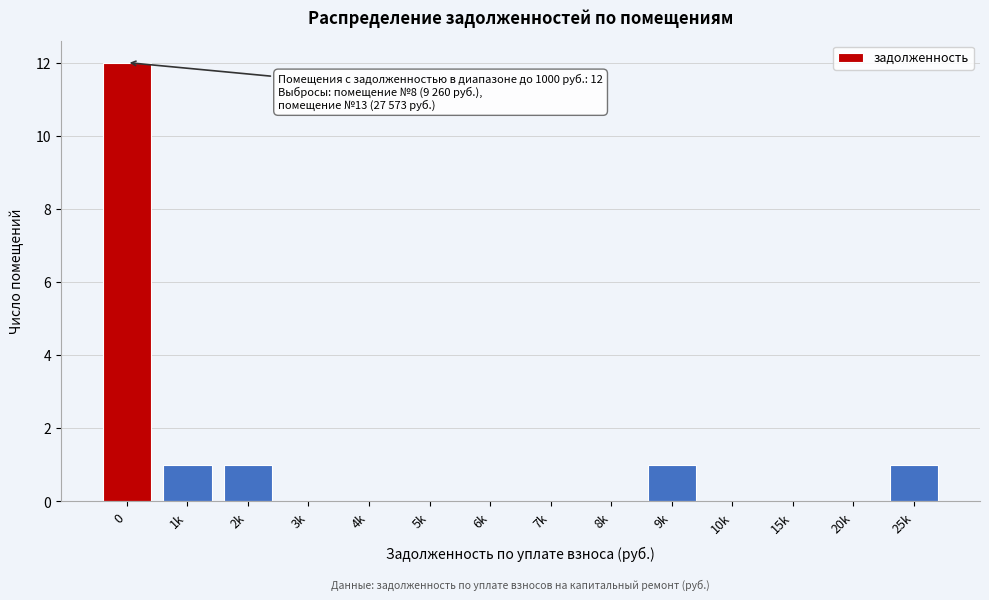

Reading left to right, extract all data points from this chart.

0=12	1k=1	2k=1	3k=0	4k=0	5k=0	6k=0	7k=0	8k=0	9k=1	10k=0	15k=0	20k=0	25k=1